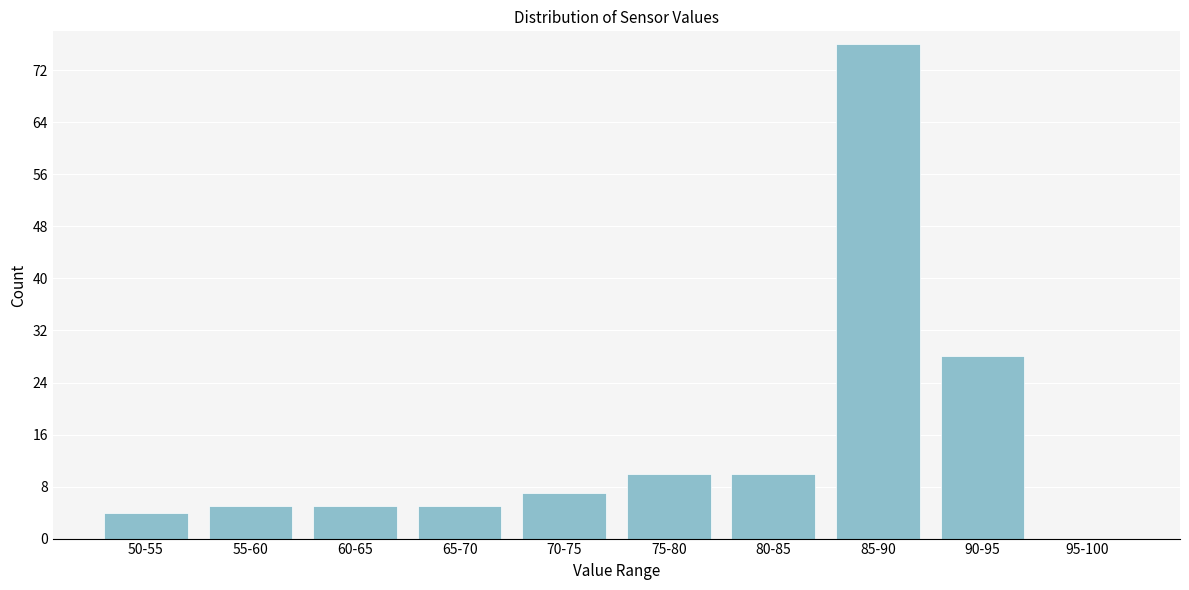

Reading left to right, what are all the values shown in this chart?

50-55=4	55-60=5	60-65=5	65-70=5	70-75=7	75-80=10	80-85=10	85-90=76	90-95=28	95-100=0